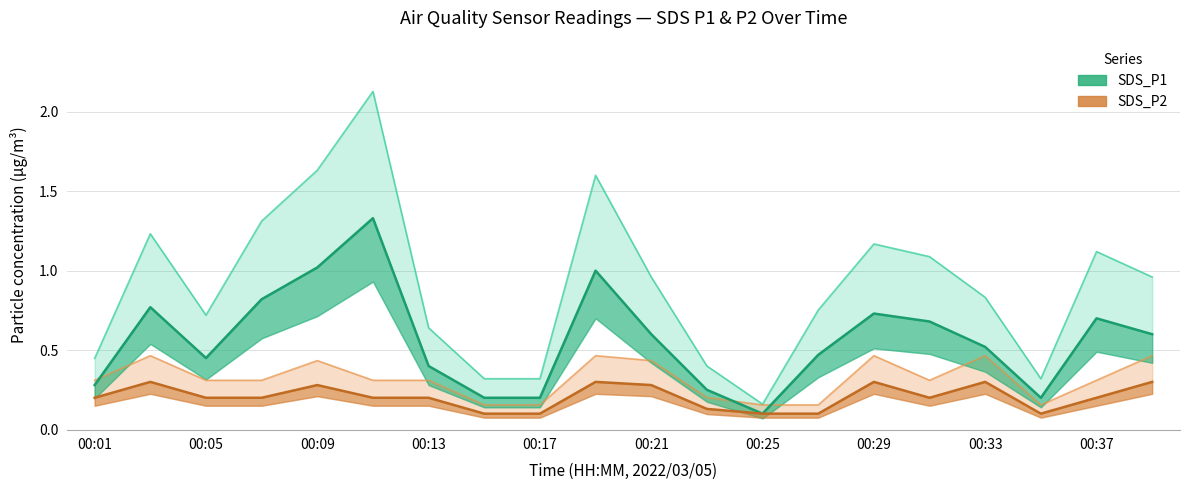

Which category has the highest value across all series?

00:11